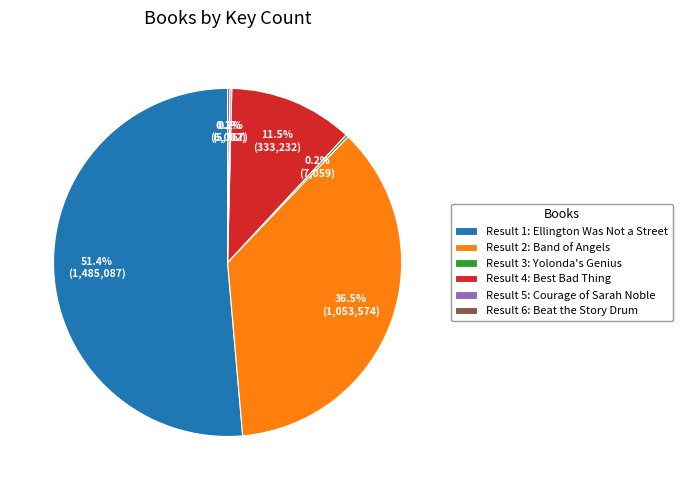

How much of the chart is everything except Result 1: Ellington Was Not a Street?

48.6%